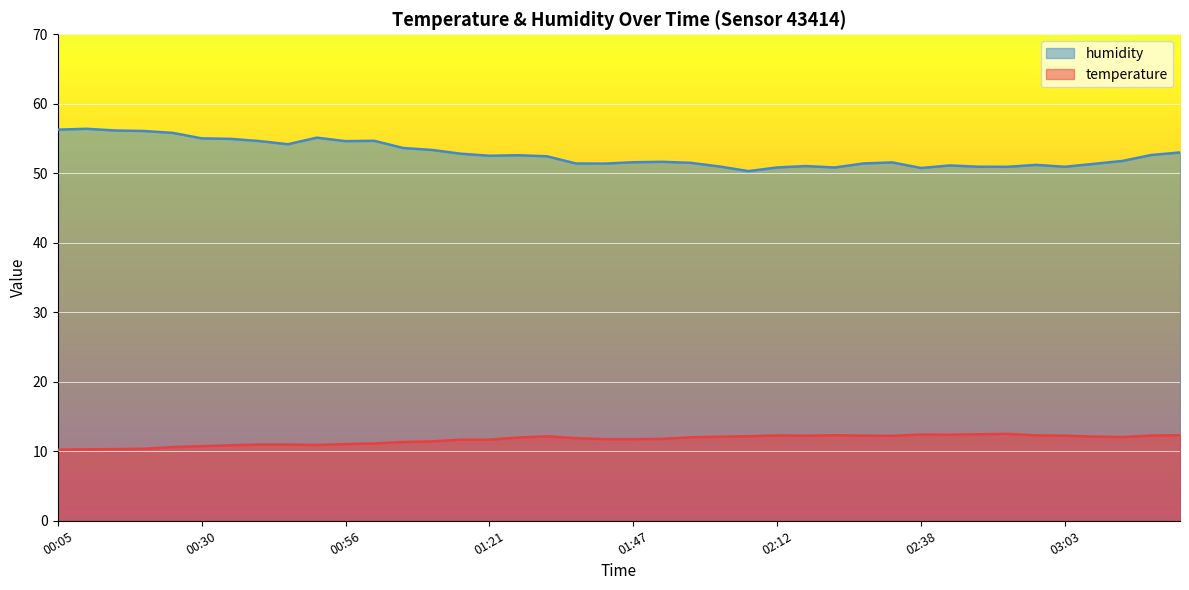

What is the greatest value displayed?

56.4